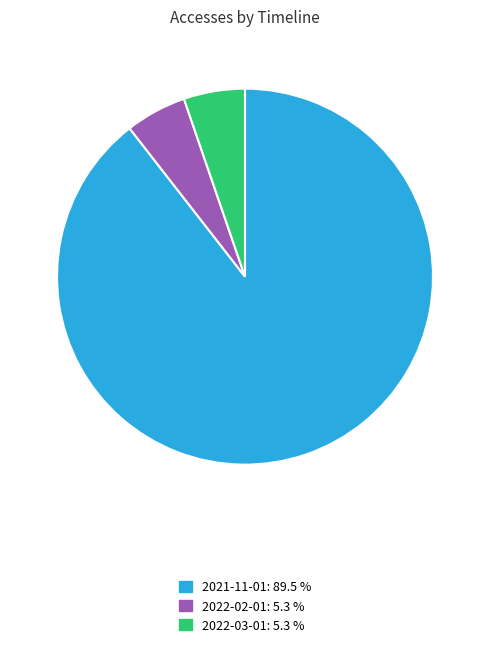

Is there any slice that represents more than half of the pie?

Yes